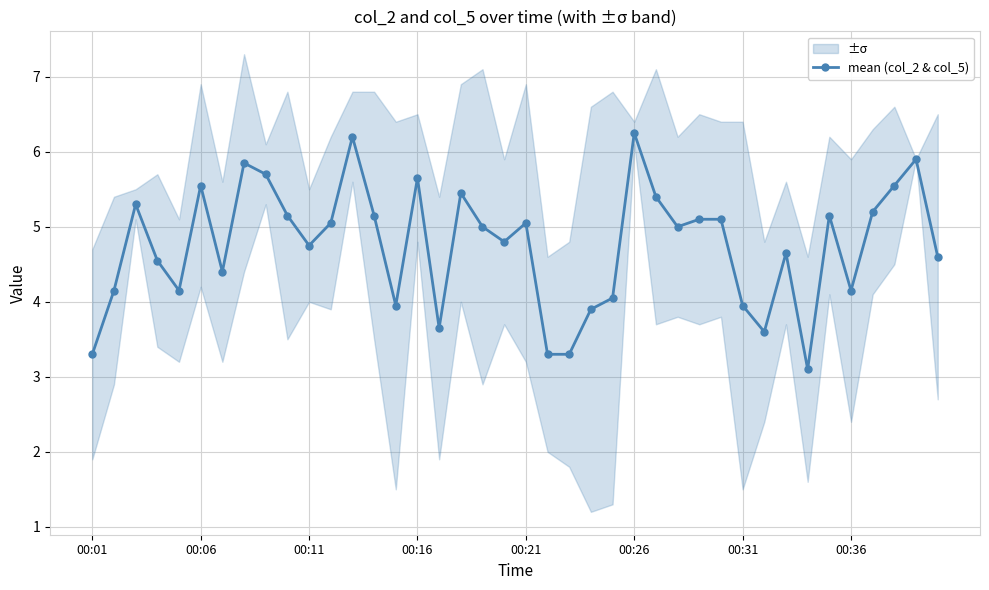

What is the minimum value for mean (col_2 & col_5)?

3.1